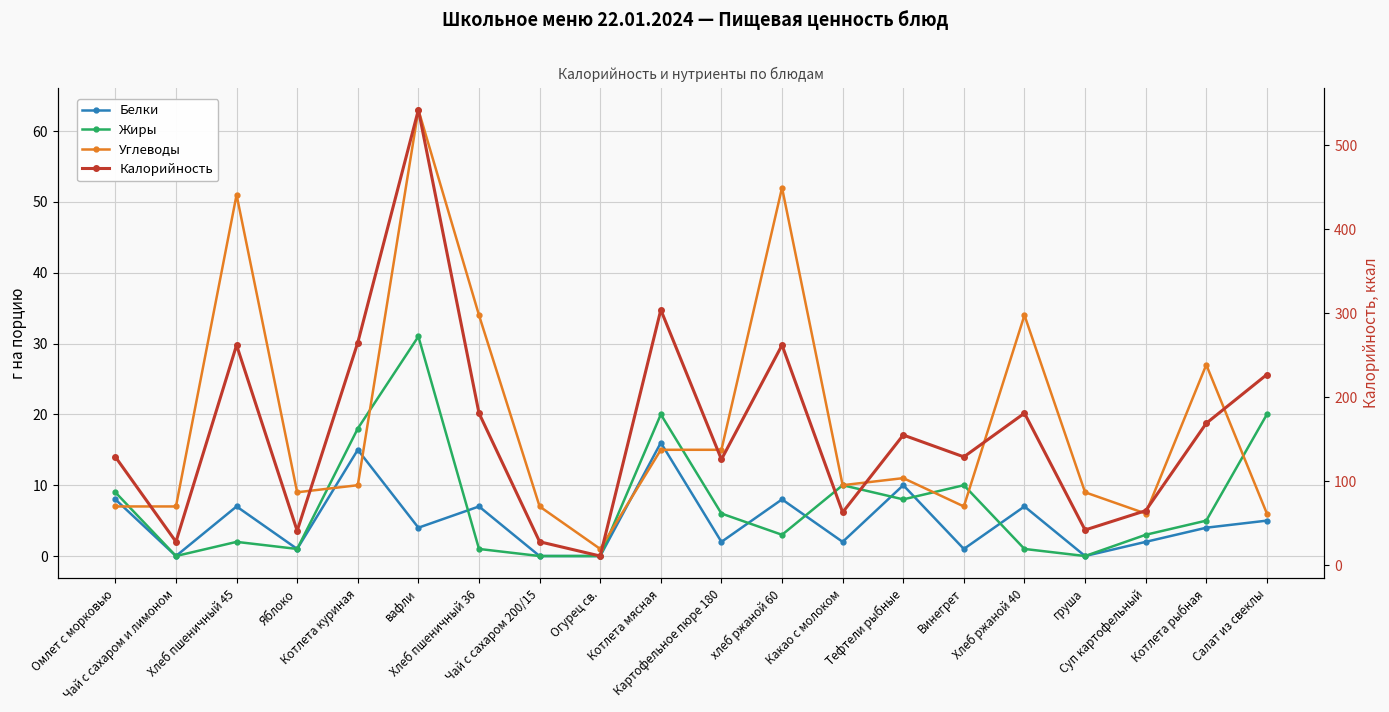

True or false: Углеводы and Жиры cross at least once.

True